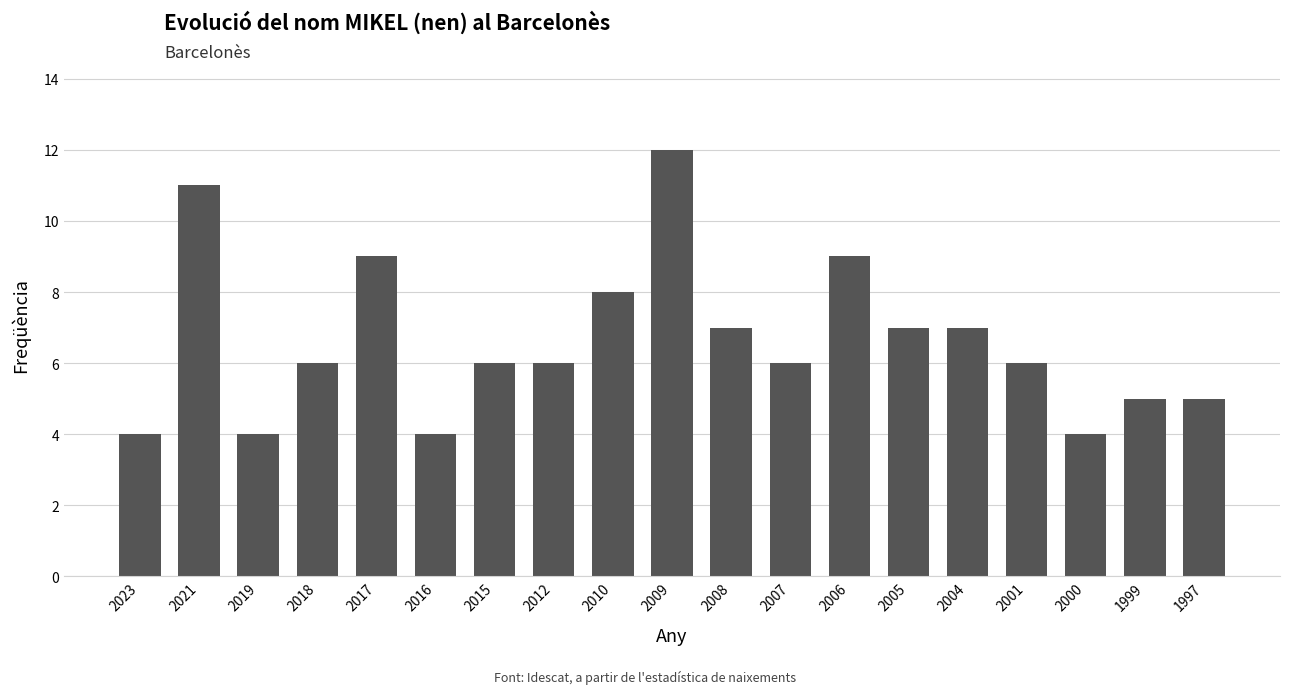

Reading left to right, extract all data points from this chart.

2023=4	2021=11	2019=4	2018=6	2017=9	2016=4	2015=6	2012=6	2010=8	2009=12	2008=7	2007=6	2006=9	2005=7	2004=7	2001=6	2000=4	1999=5	1997=5